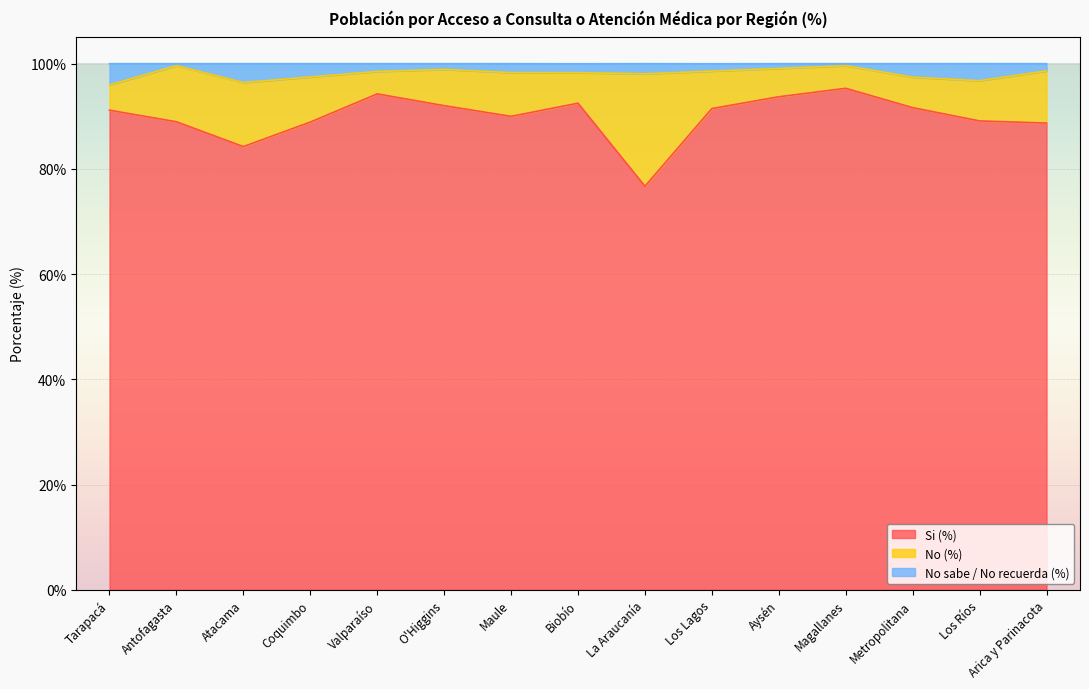

What is the difference between the second highest and minimum values in the No sabe / No recuerda (%) series?

3.7